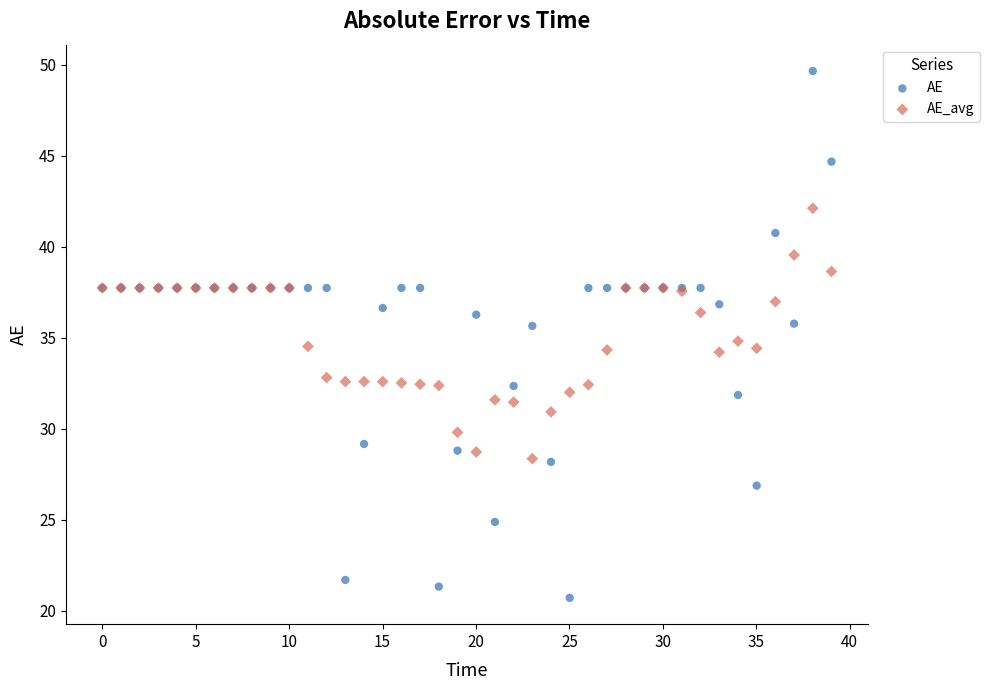

What is the X range (max minus min) for the scatter plot?

39.0